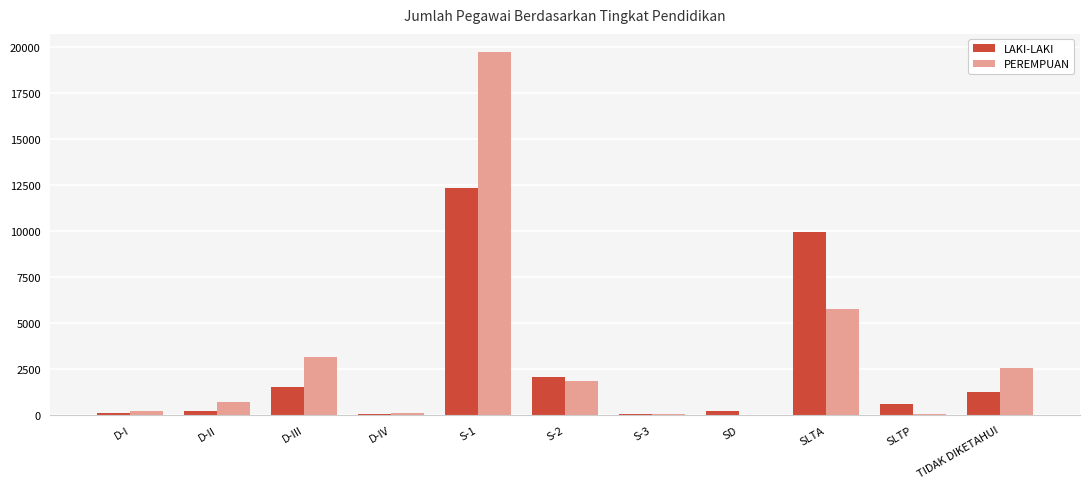

Between S-1 and SLTP, which series saw the biggest shift?

PEREMPUAN